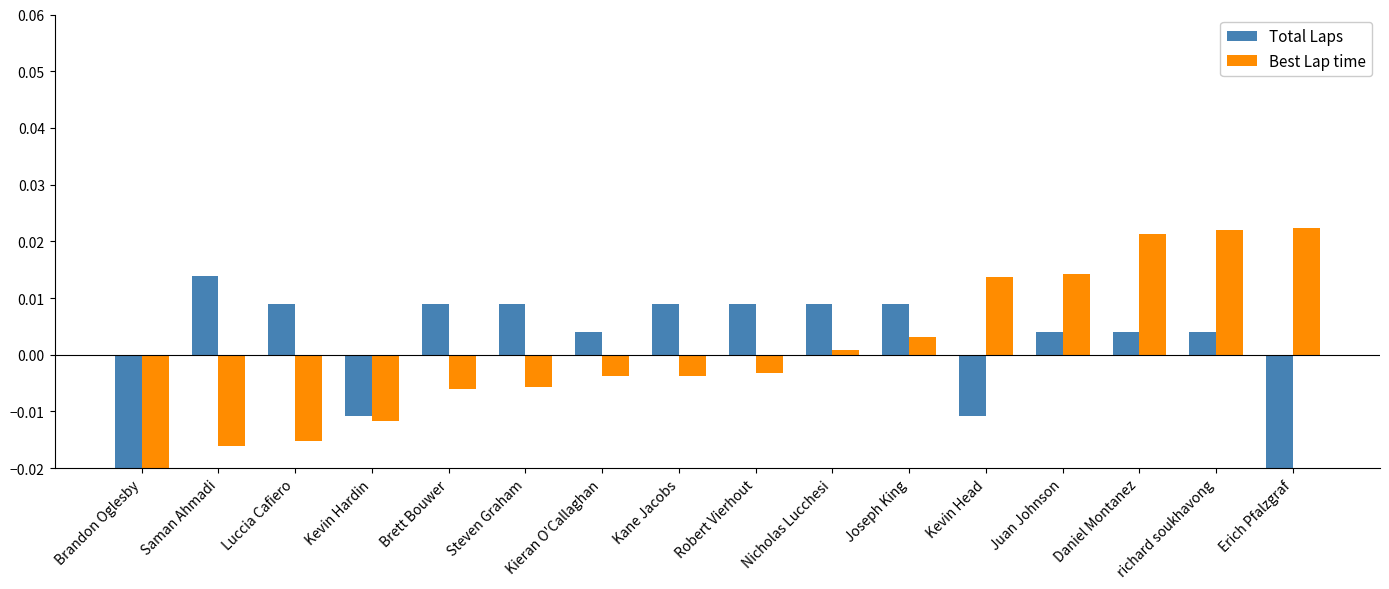

Which series changed the most between Kieran O'Callaghan and Juan Johnson?

Best Lap time